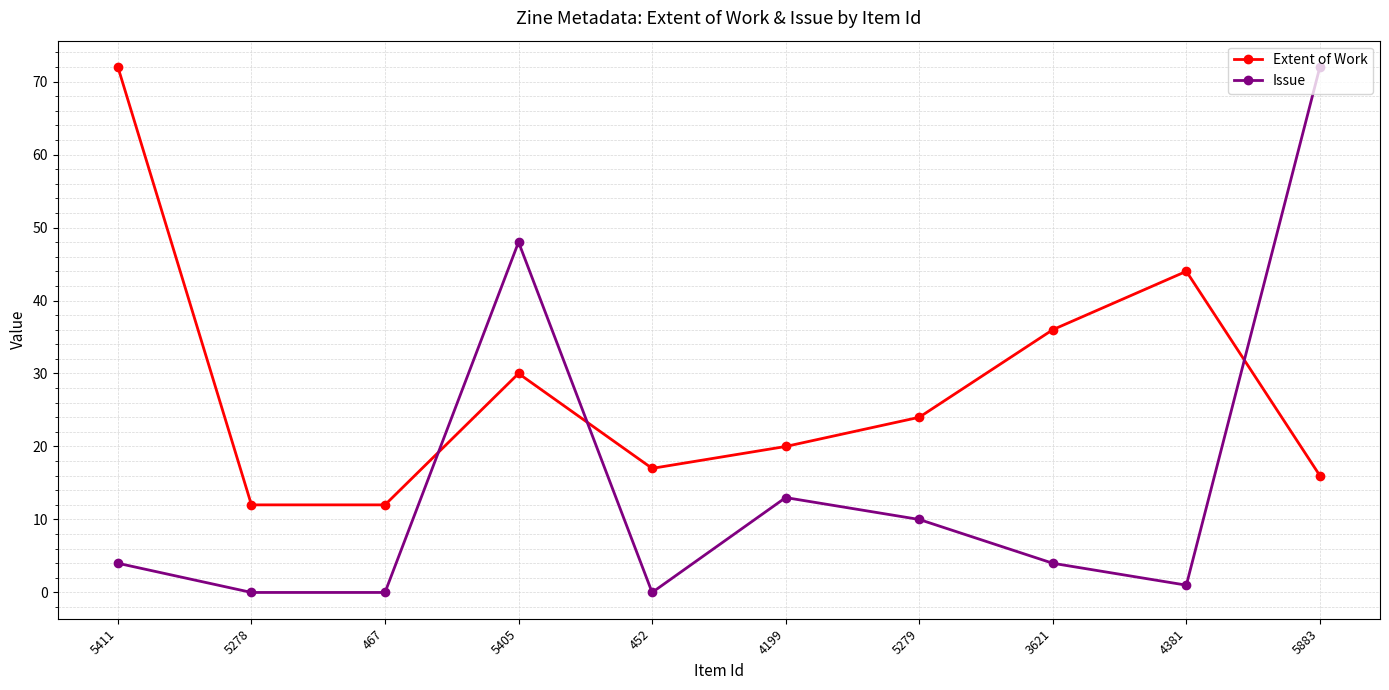

Which series has the largest range (max minus min)?

Issue